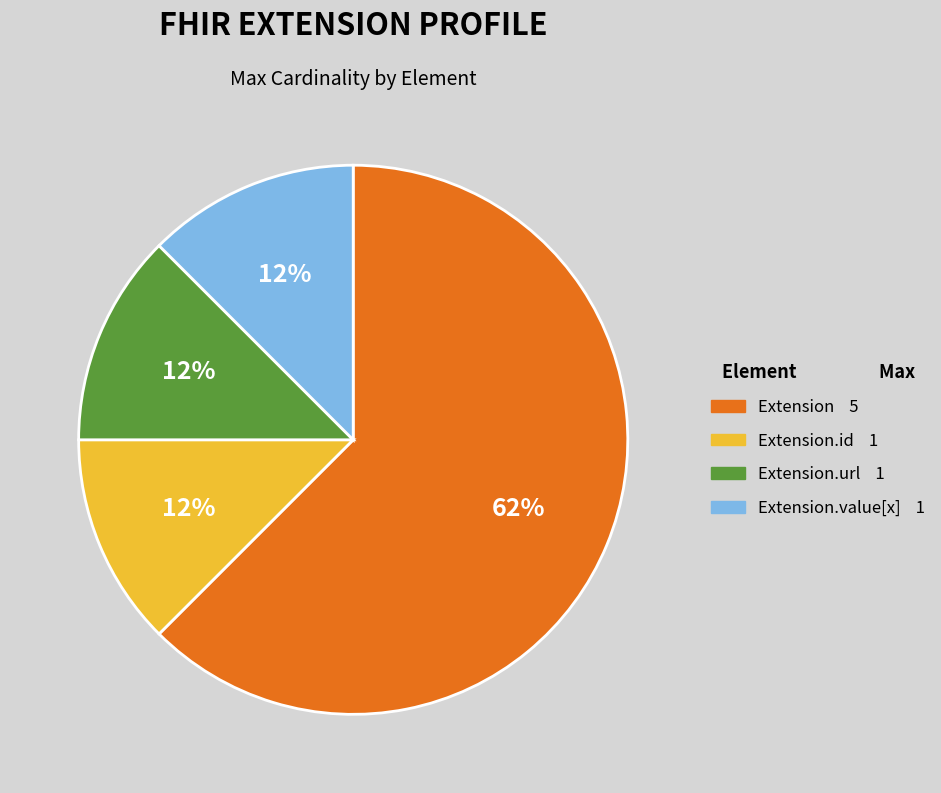

Is there a majority slice in this chart?

Yes